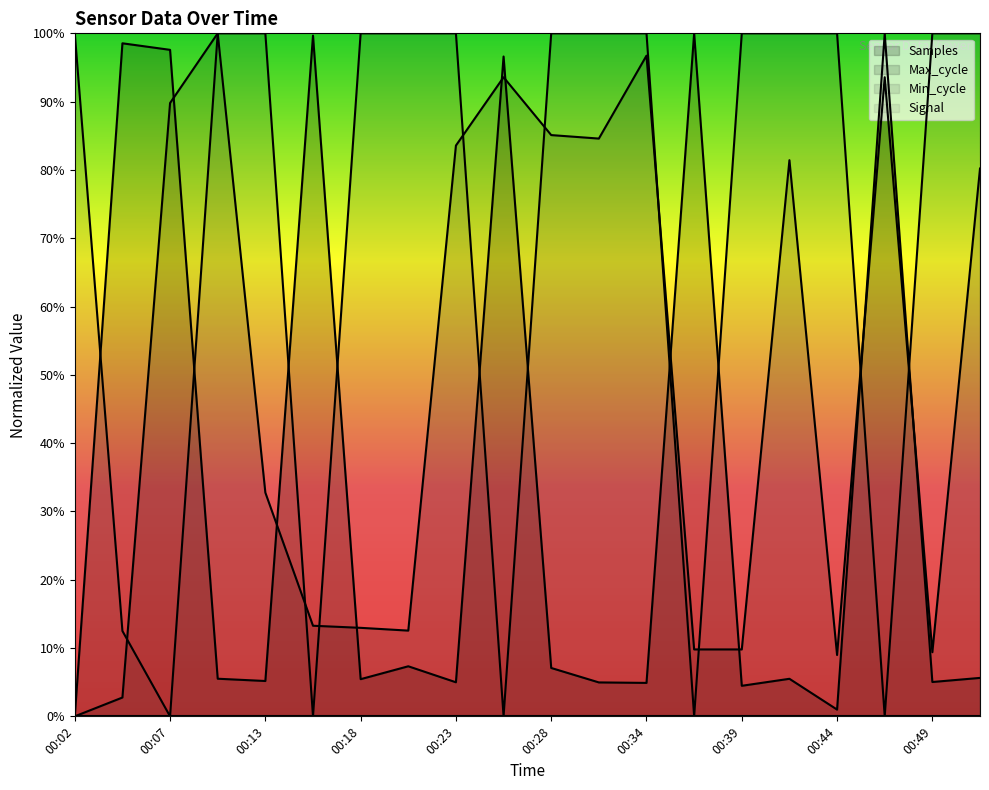

Is it true that Max_cycle equals 0.1 at 00:15?

True